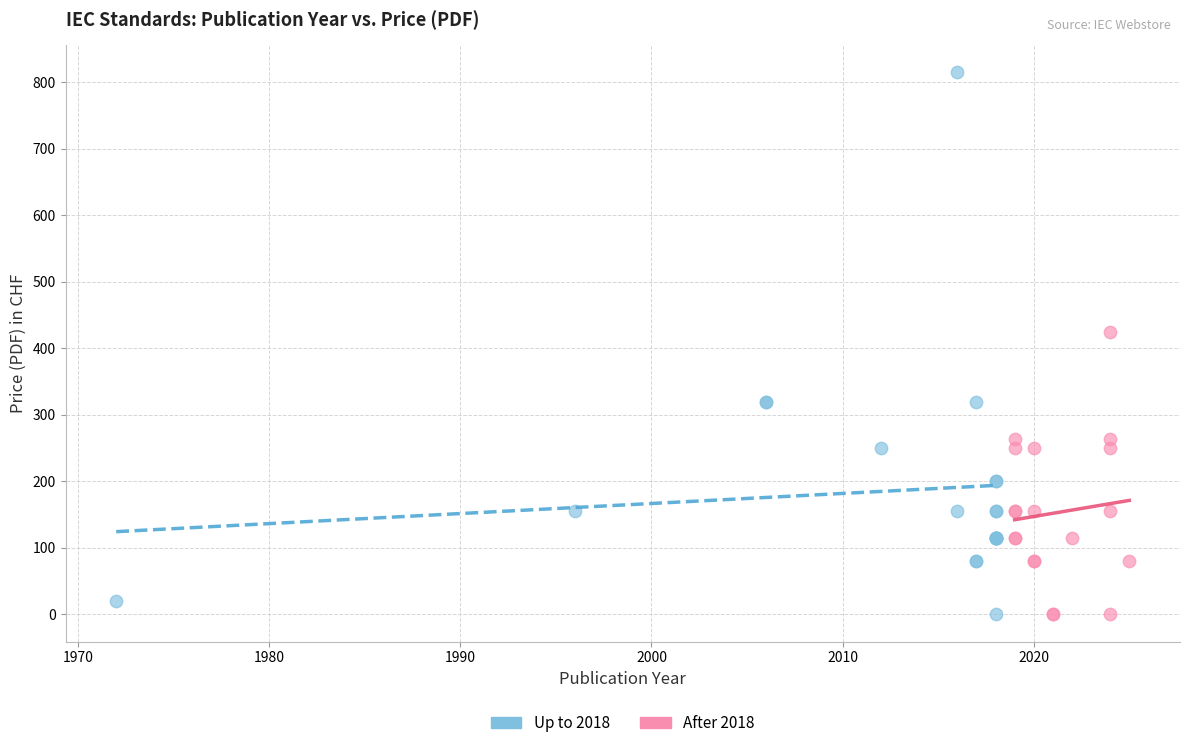

Which series has the widest spread of Y values?

Up to 2018